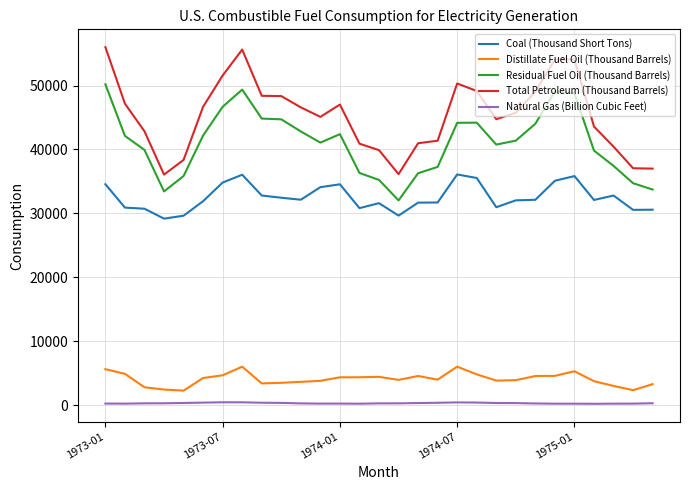

True or false: Total Petroleum (Thousand Barrels) and Distillate Fuel Oil (Thousand Barrels) intersect in this chart.

False